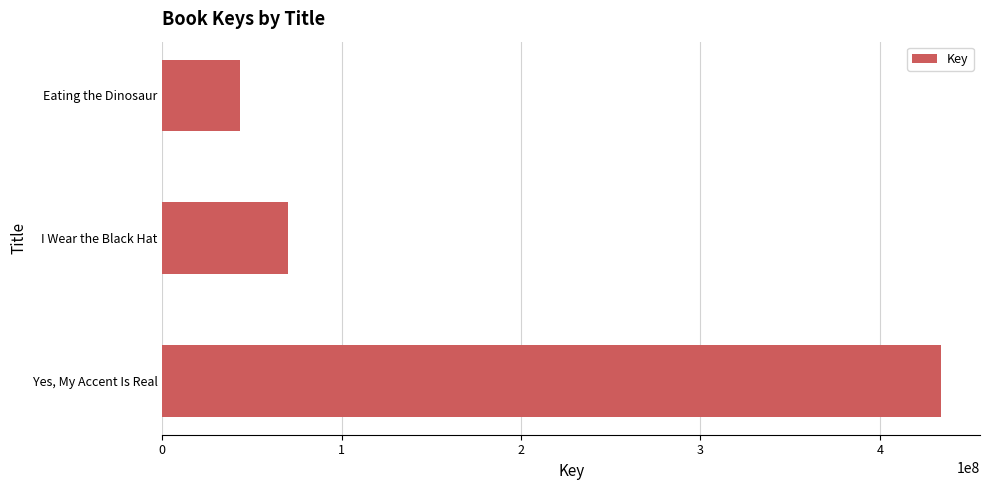

What is the change in value from Yes, My Accent Is Real to I Wear the Black Hat?

-364067909